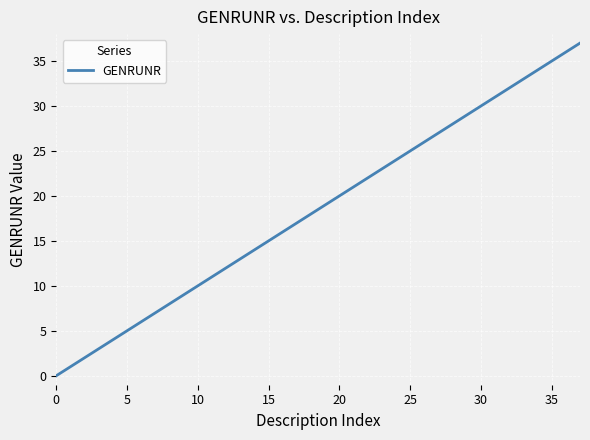

Count the number of data series in this chart.

1